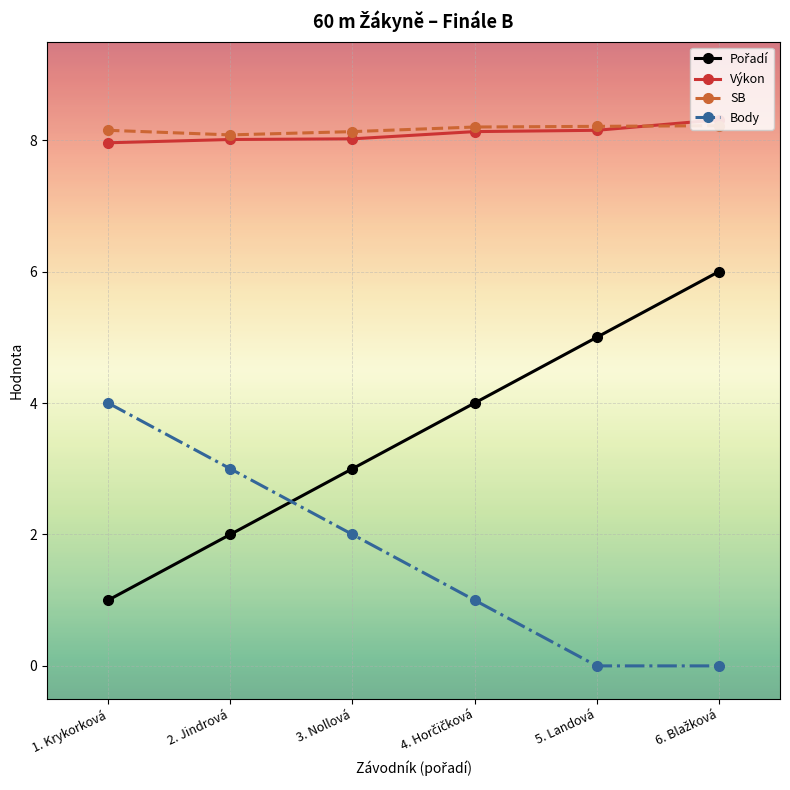

What is the label of the 4th point from the right?

3. Nollová